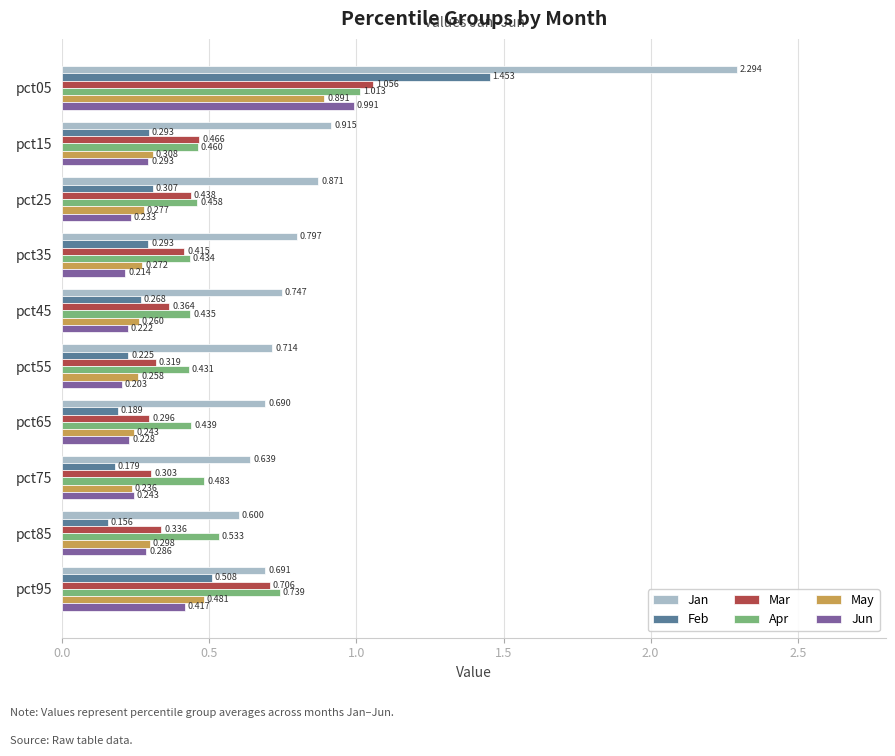

Rank the series at pct95 from lowest to highest value.

Jun, May, Feb, Jan, Mar, Apr